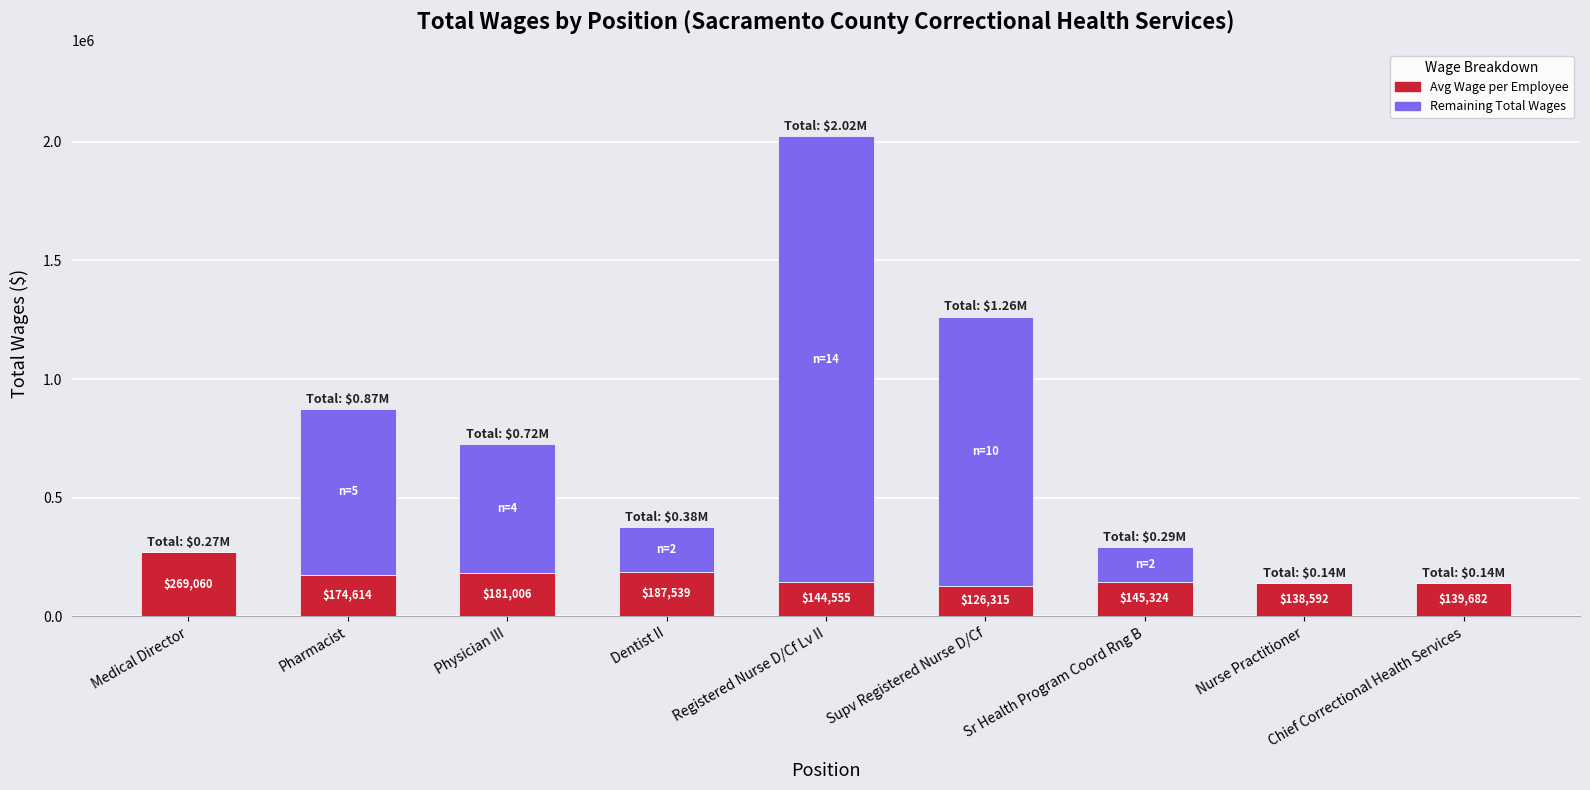

What is the total value across all series at Chief Correctional Health Services?

139682.0